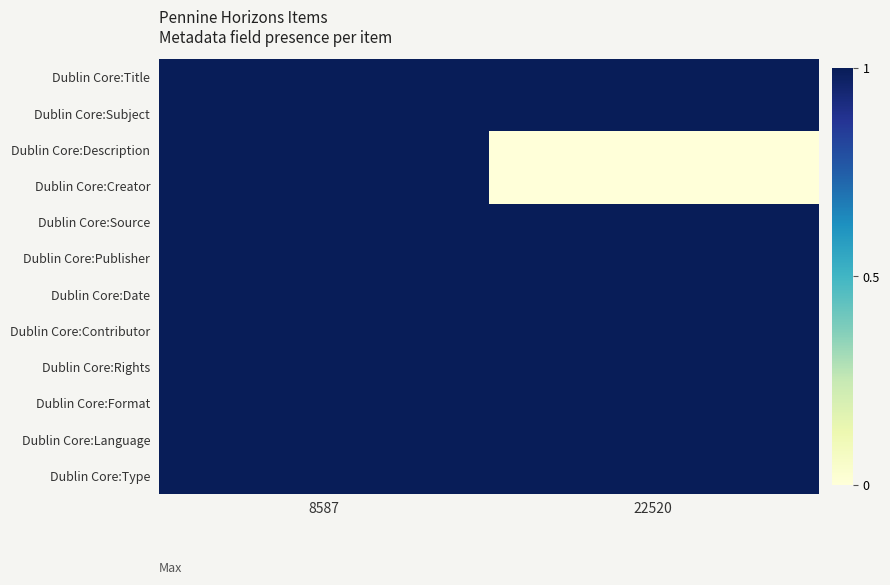

Reading left to right, extract all data points from this chart.

Dublin Core:Title: 8587=1	22520=1
Dublin Core:Subject: 8587=1	22520=1
Dublin Core:Description: 8587=1	22520=0
Dublin Core:Creator: 8587=1	22520=0
Dublin Core:Source: 8587=1	22520=1
Dublin Core:Publisher: 8587=1	22520=1
Dublin Core:Date: 8587=1	22520=1
Dublin Core:Contributor: 8587=1	22520=1
Dublin Core:Rights: 8587=1	22520=1
Dublin Core:Format: 8587=1	22520=1
Dublin Core:Language: 8587=1	22520=1
Dublin Core:Type: 8587=1	22520=1